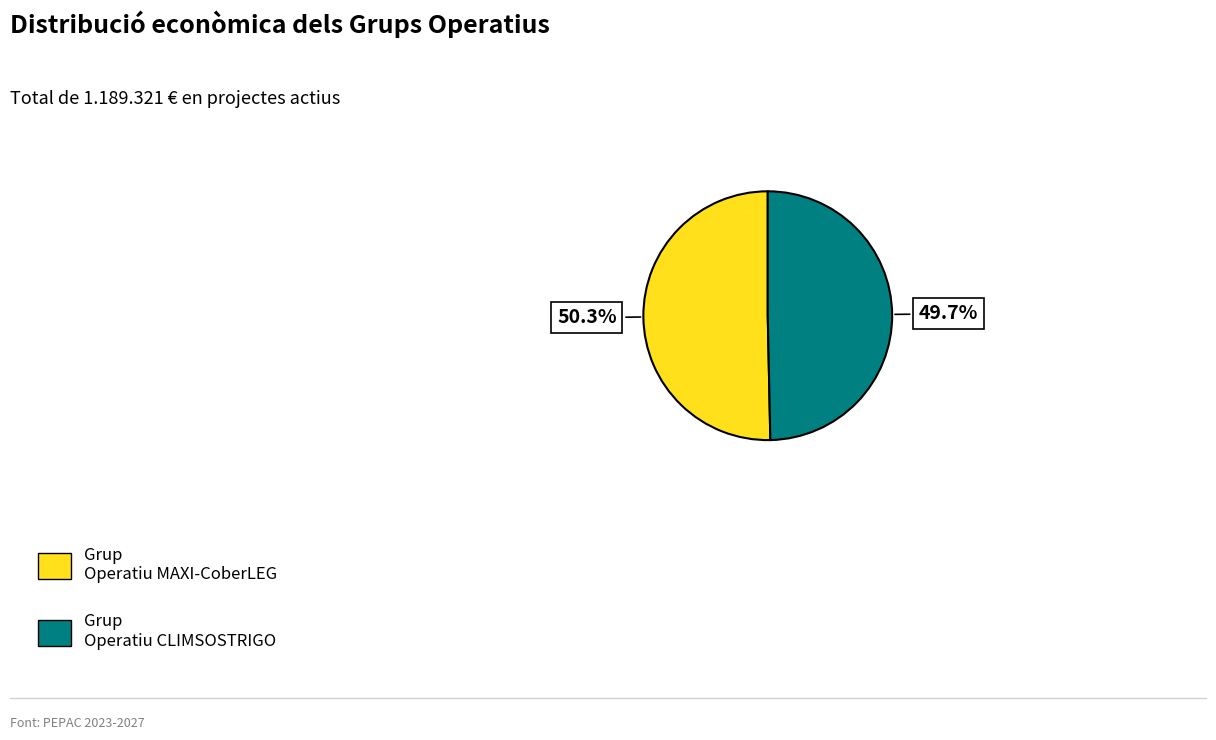

What is the ratio of the value at Grup Operatiu MAXI-CoberLEG to the value at Grup Operatiu CLIMSOSTRIGO?

1.0